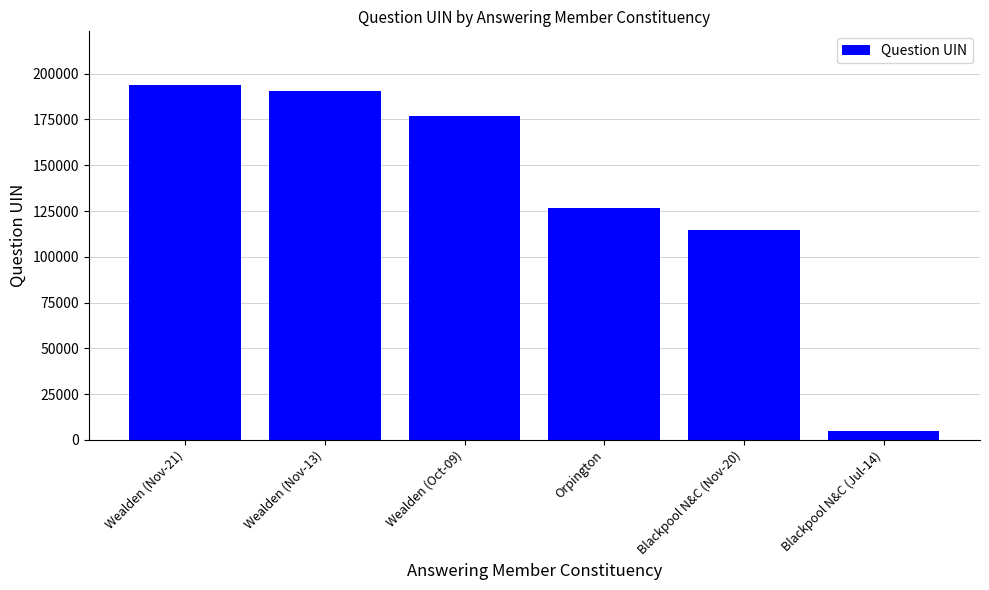

Is it true that the value at Wealden (Nov-13) is 331977?

False